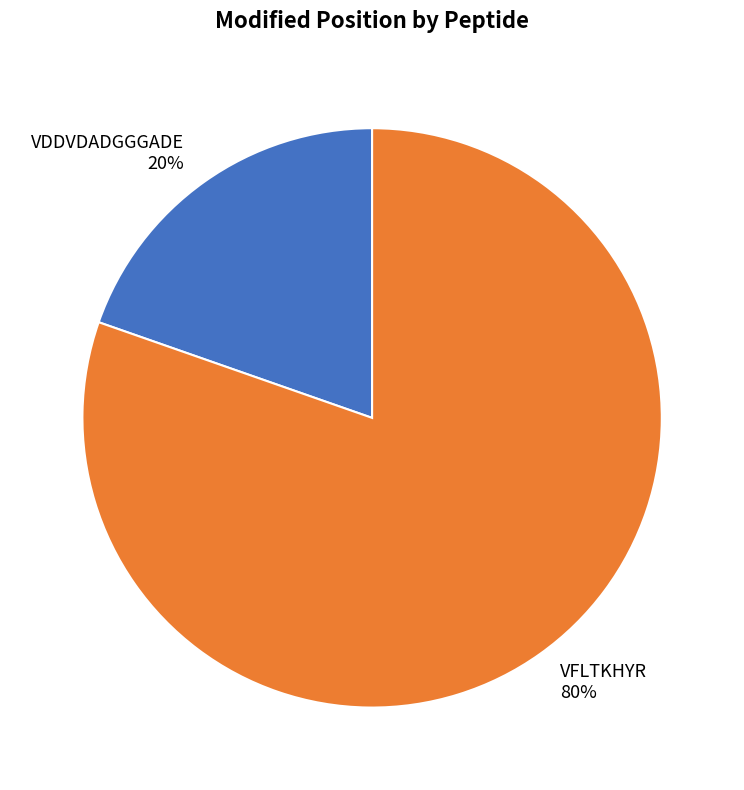

To the nearest percent, what portion does VDDVDADGGGADE represent?

20%